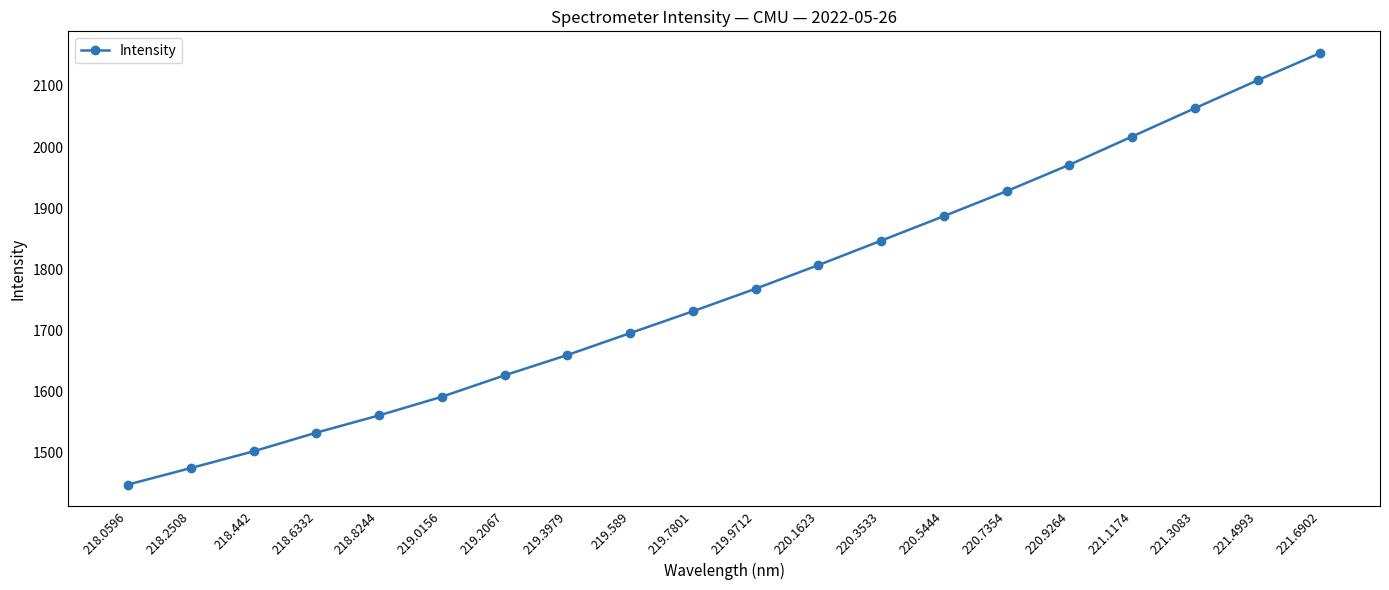

What is the sum of the values at 219.9712 and 220.3533?

3615.2